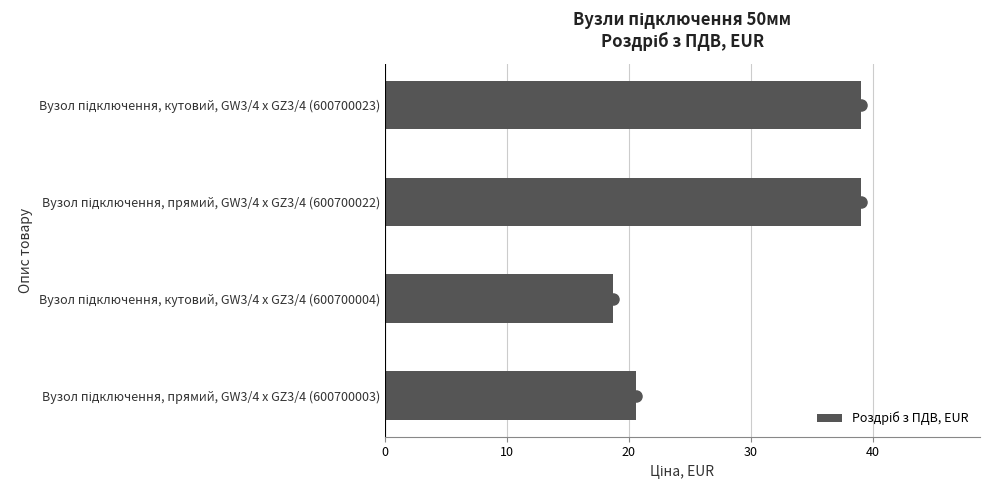

What is the difference between the second highest and minimum values?

20.4